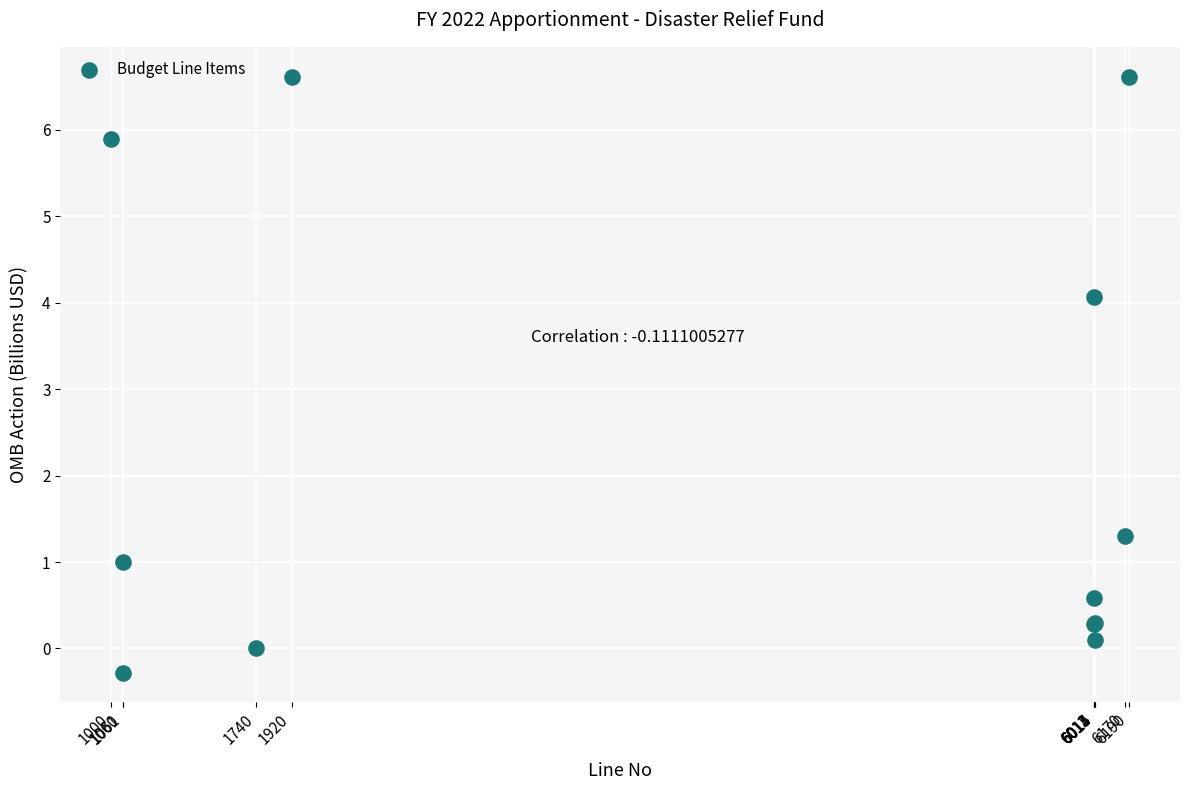

What Y value in the scatter plot is closest to 3?

4.1